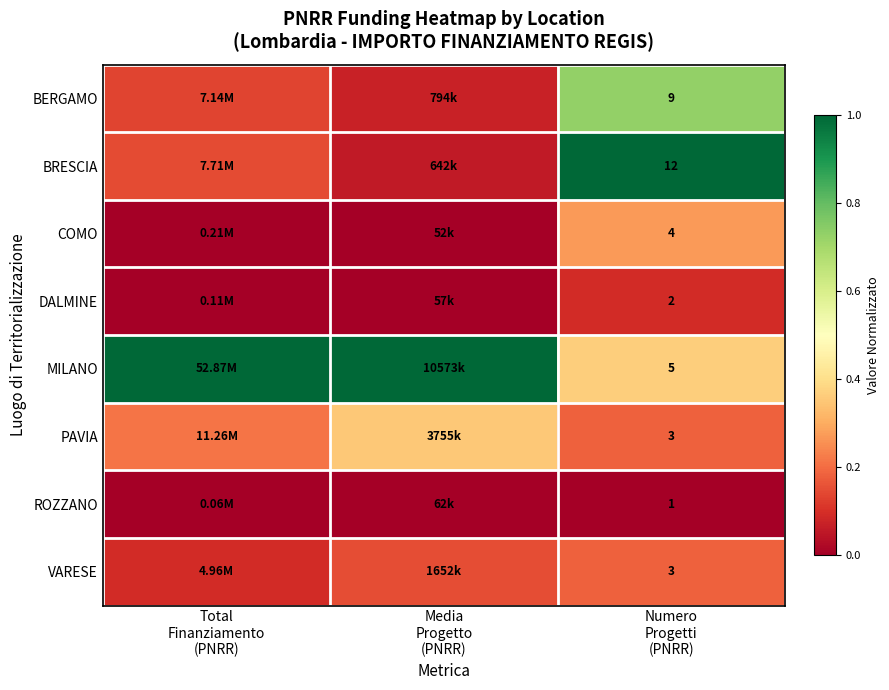

Is the value of VARESE at Total Finanziamento (PNRR) greater than the value of ROZZANO at Media Progetto (PNRR)?

Yes